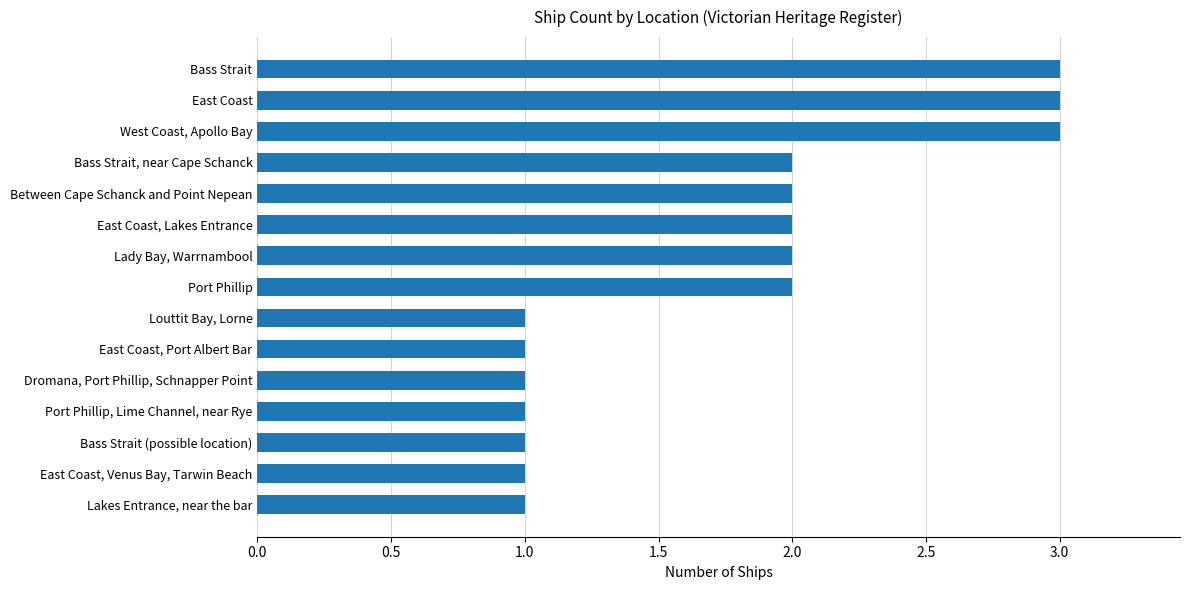

True or false: the data shows 3 at East Coast, Lakes Entrance.

False